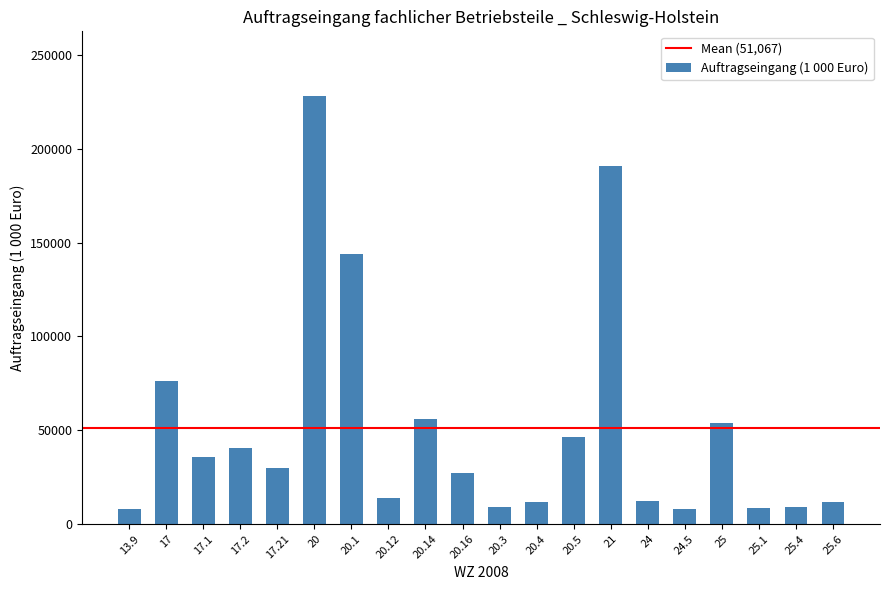

Where does the data first go above 29733?

17